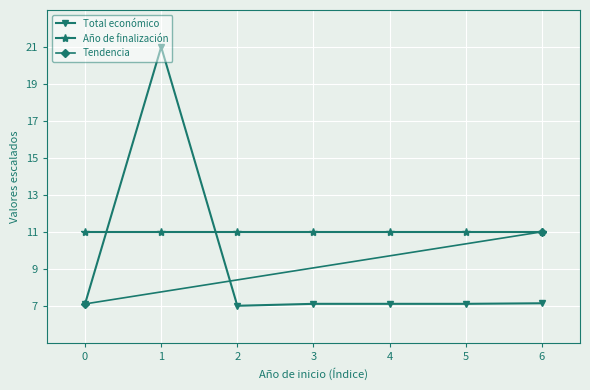

The Año de finalización series shows 16.0 at 1. True or false?

False